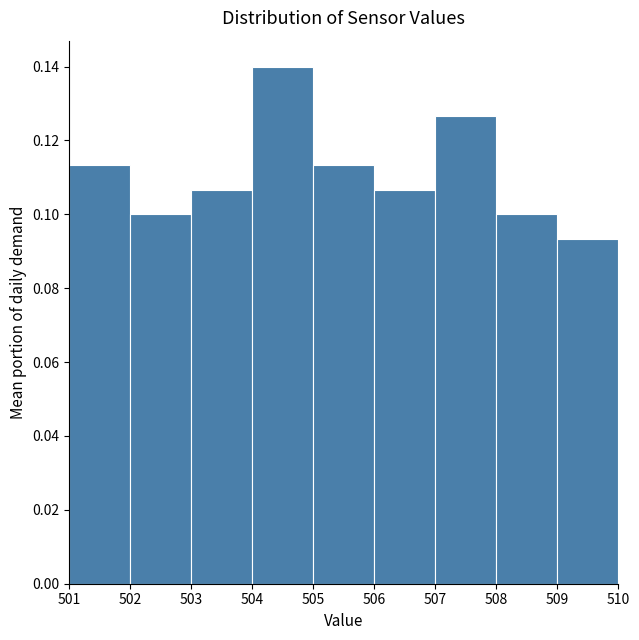

Which range on the x-axis has the tallest bar?

504 to 505